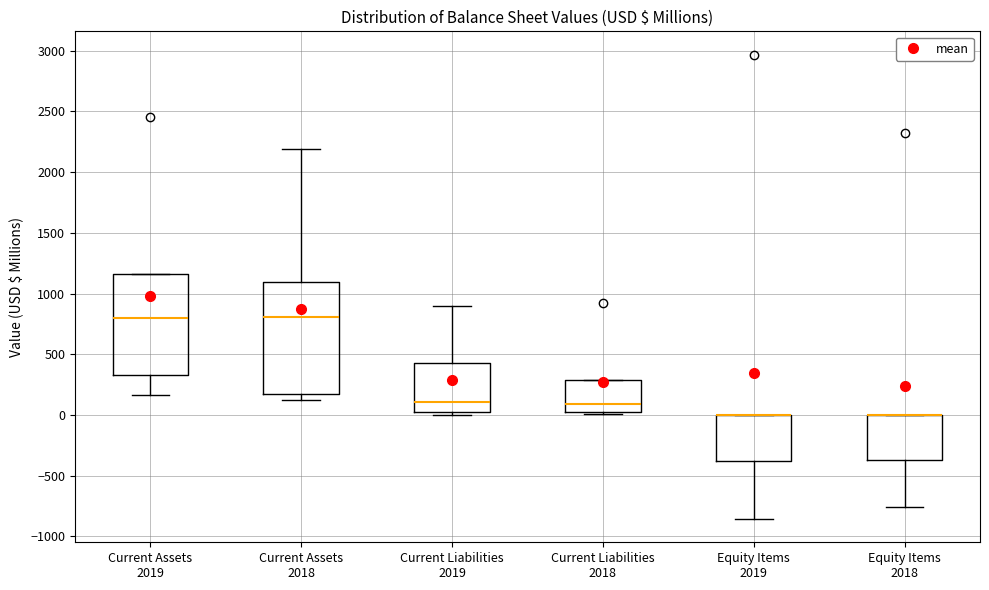

Which box is the tallest, from its lower edge to its upper edge?

Current Assets 2018